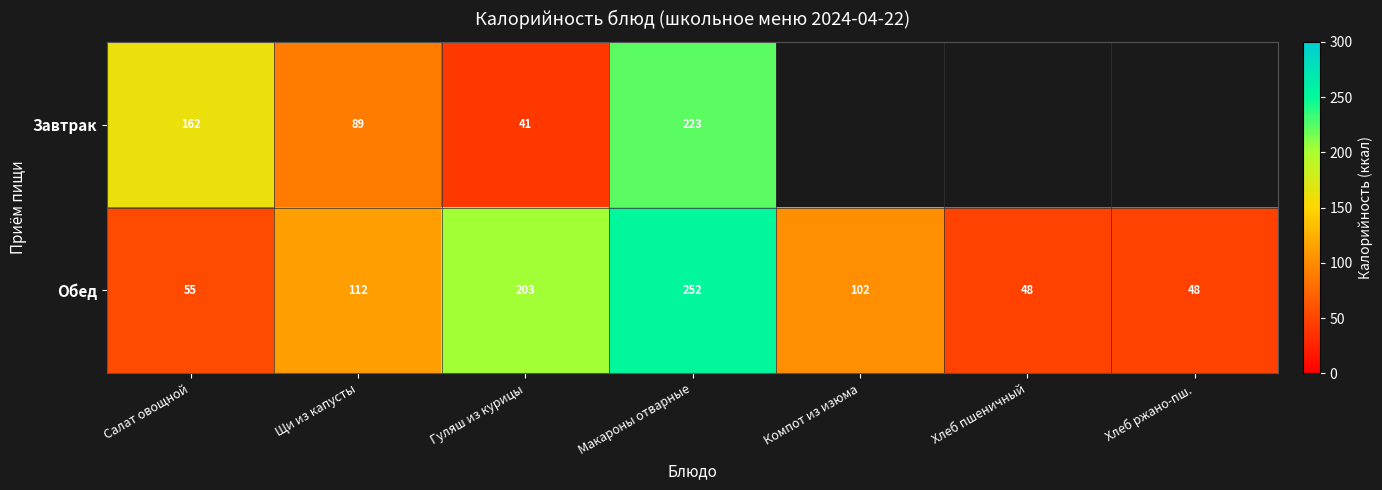

Which category has the lowest value across all series?

Гуляш из курицы